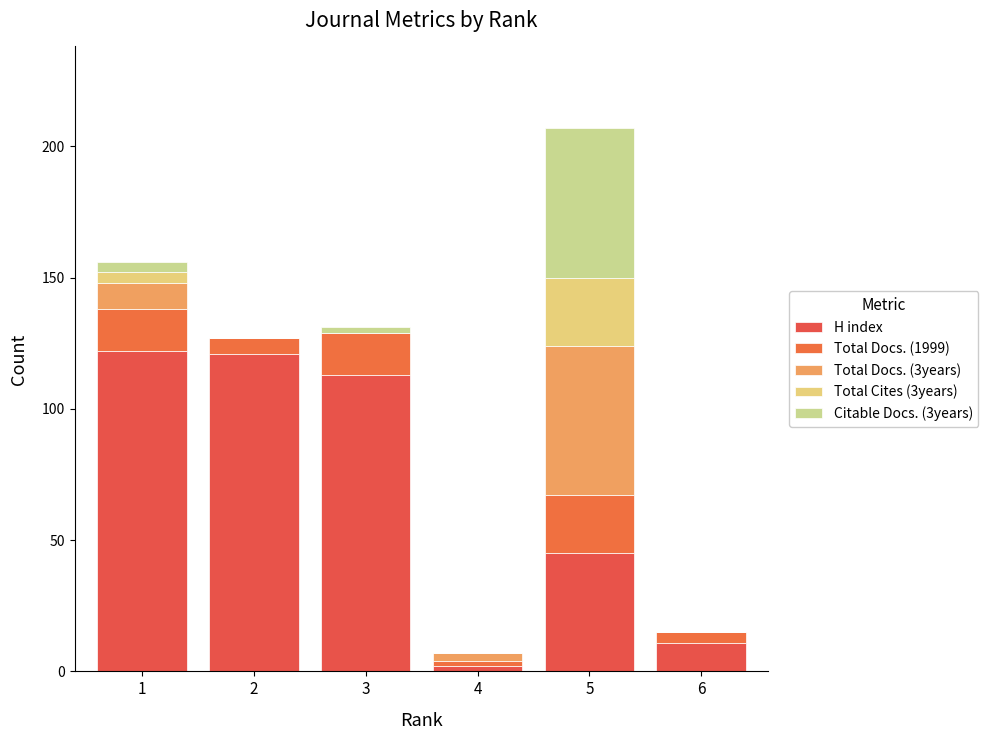

Which series has the largest total across all categories?

H index